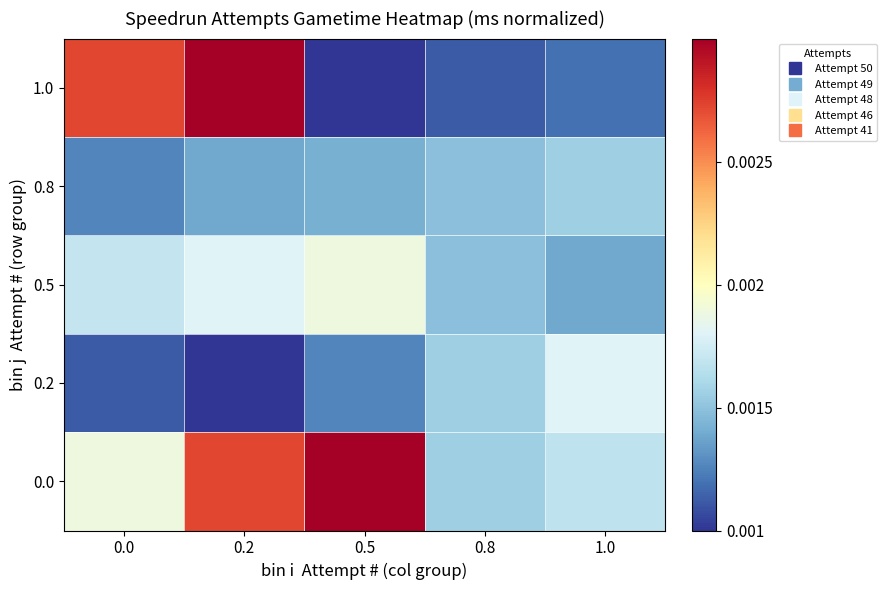

At how many categories does at least one series exceed 0?

5